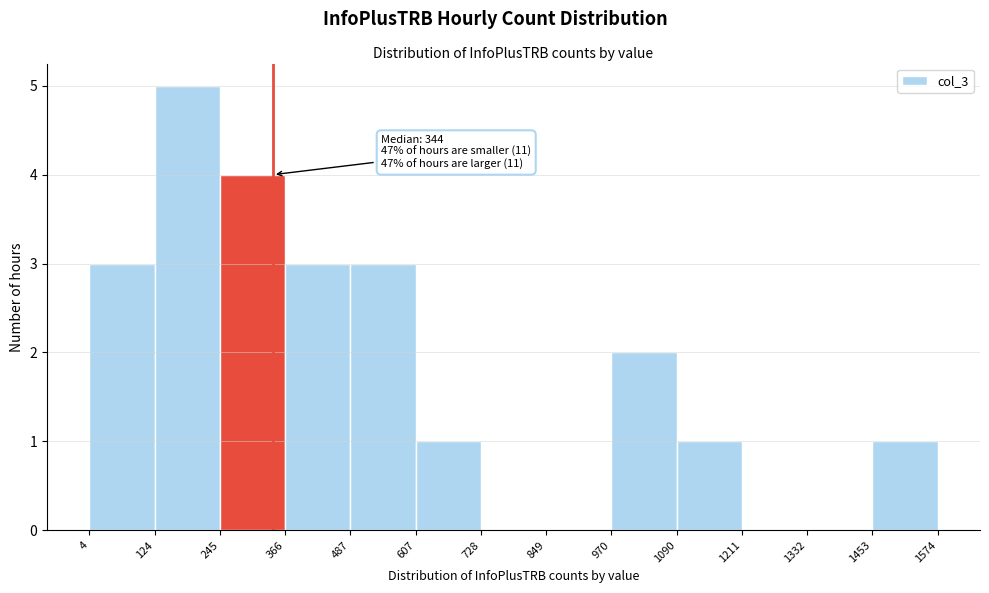

Which range on the x-axis has the tallest bar?

124 to 245